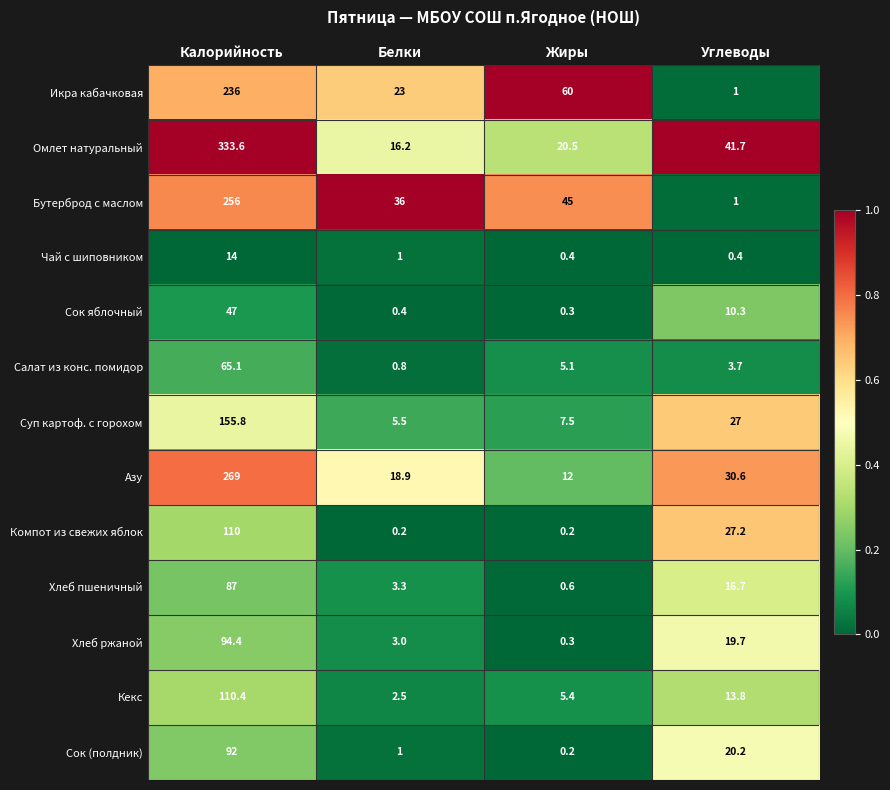

At Калорийность, list the series in order from smallest to largest.

Чай с шиповником, Сок яблочный, Салат из конс. помидор, Хлеб пшеничный, Сок (полдник), Хлеб ржаной, Компот из свежих яблок, Кекс, Суп картоф. с горохом, Икра кабачковая, Бутерброд с маслом, Азу, Омлет натуральный